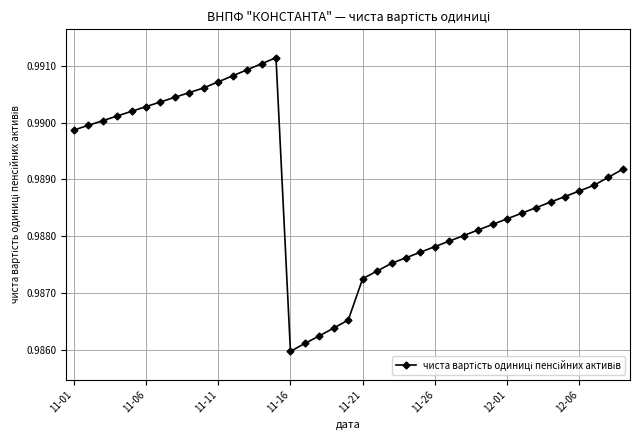

How many values are between 0 and 1?

39